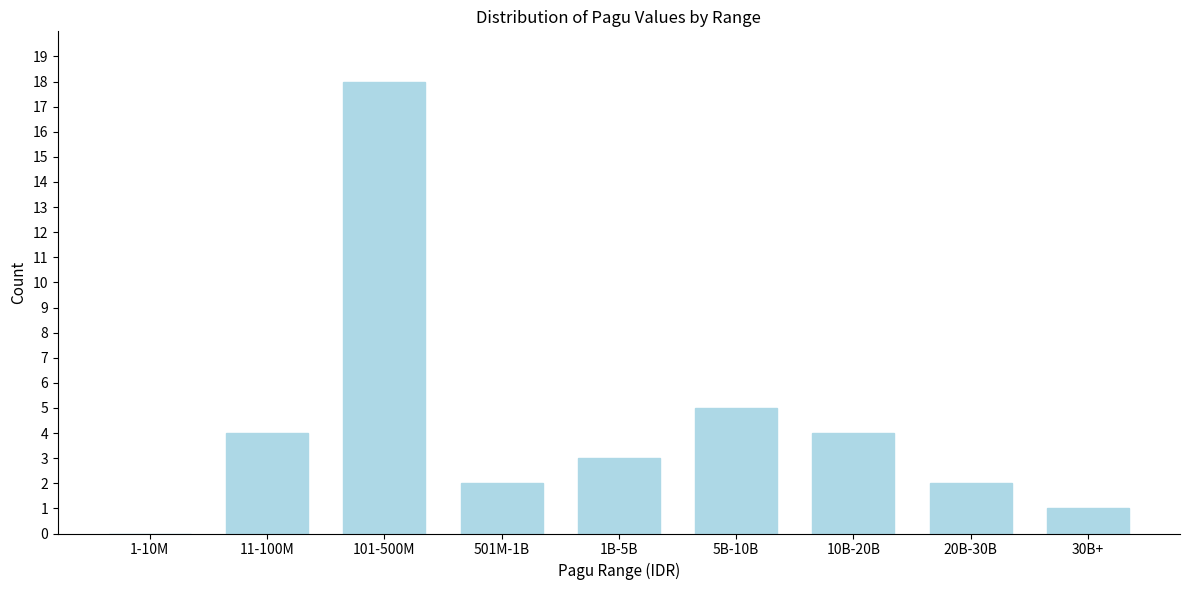

Reading right to left, what are all the values shown in this chart?

30B+=1	20B-30B=2	10B-20B=4	5B-10B=5	1B-5B=3	501M-1B=2	101-500M=18	11-100M=4	1-10M=0